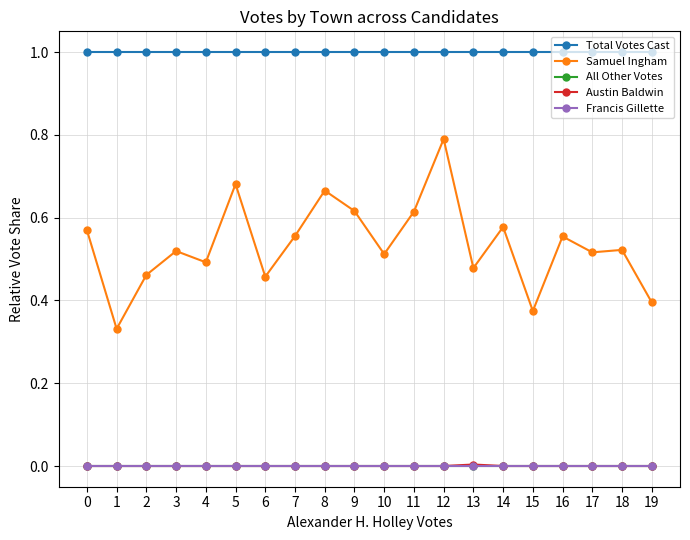

True or false: Samuel Ingham and All Other Votes cross at least once.

False